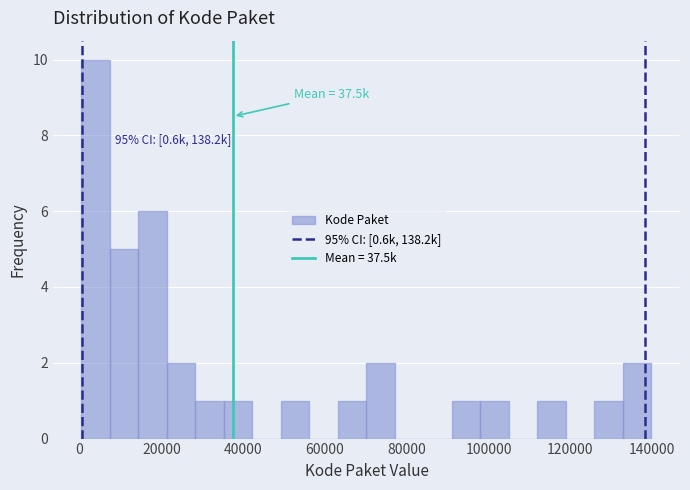

Around what value on the x-axis is the tallest bar? Give the approximate position of its centre, as read against the axis.

4000